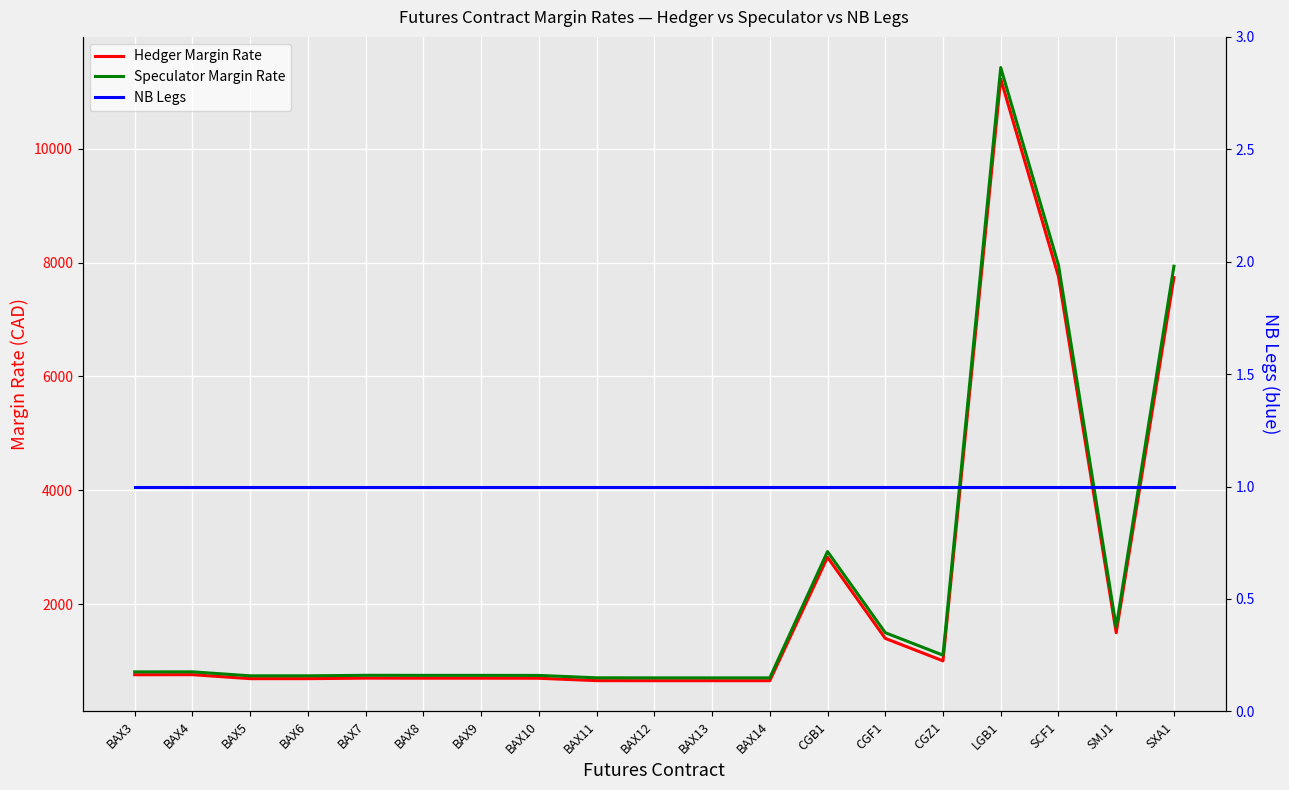

True or false: Speculator Margin Rate has more than 0 interior local peaks.

True